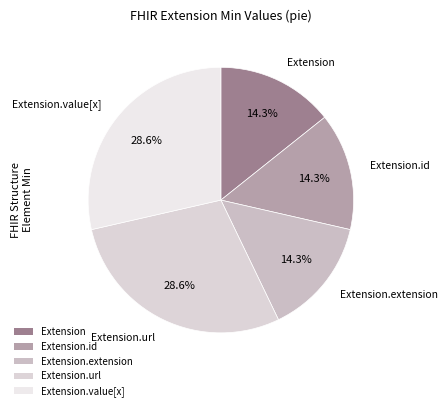

To the nearest percent, what is the combined percentage of Extension.value[x] and Extension.id?

43%